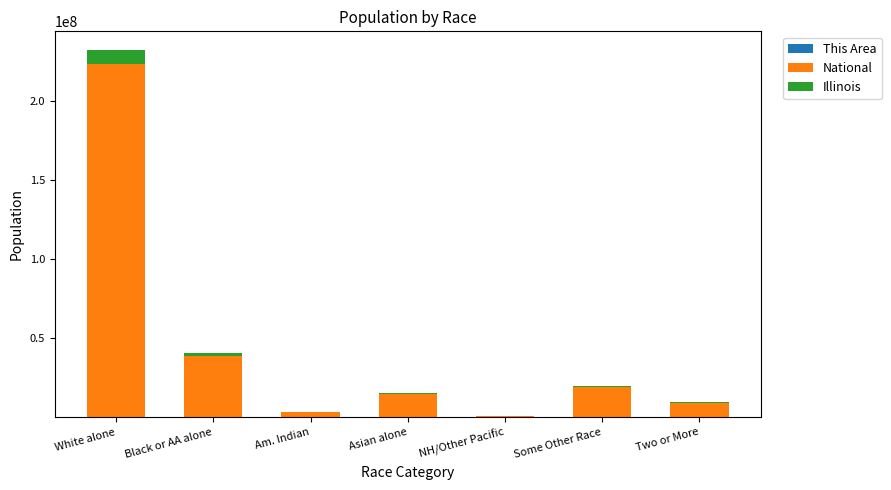

At which category is the sum across all series the highest?

White alone